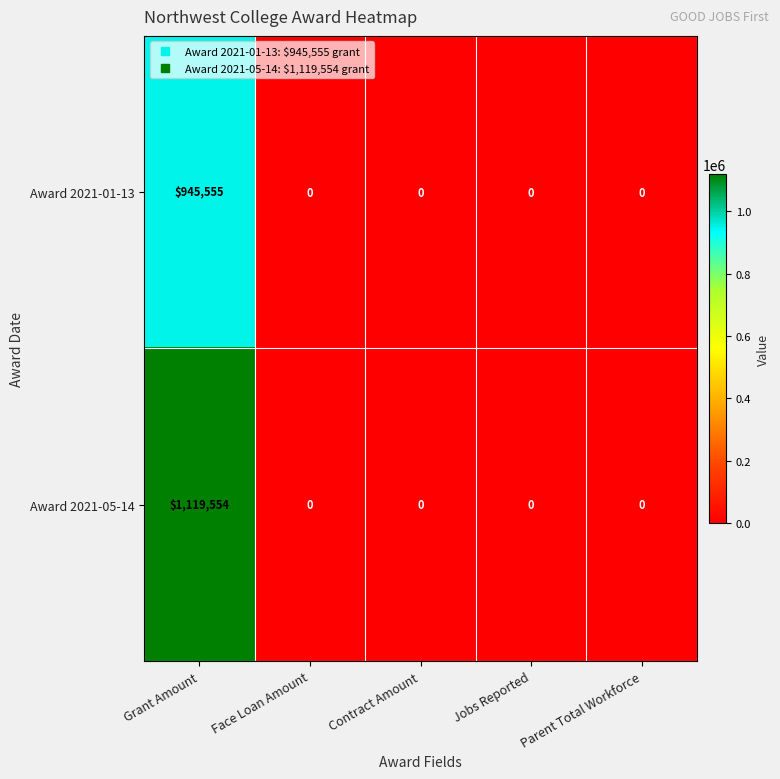

What is the sum of all Award 2021-01-13 values?

945555